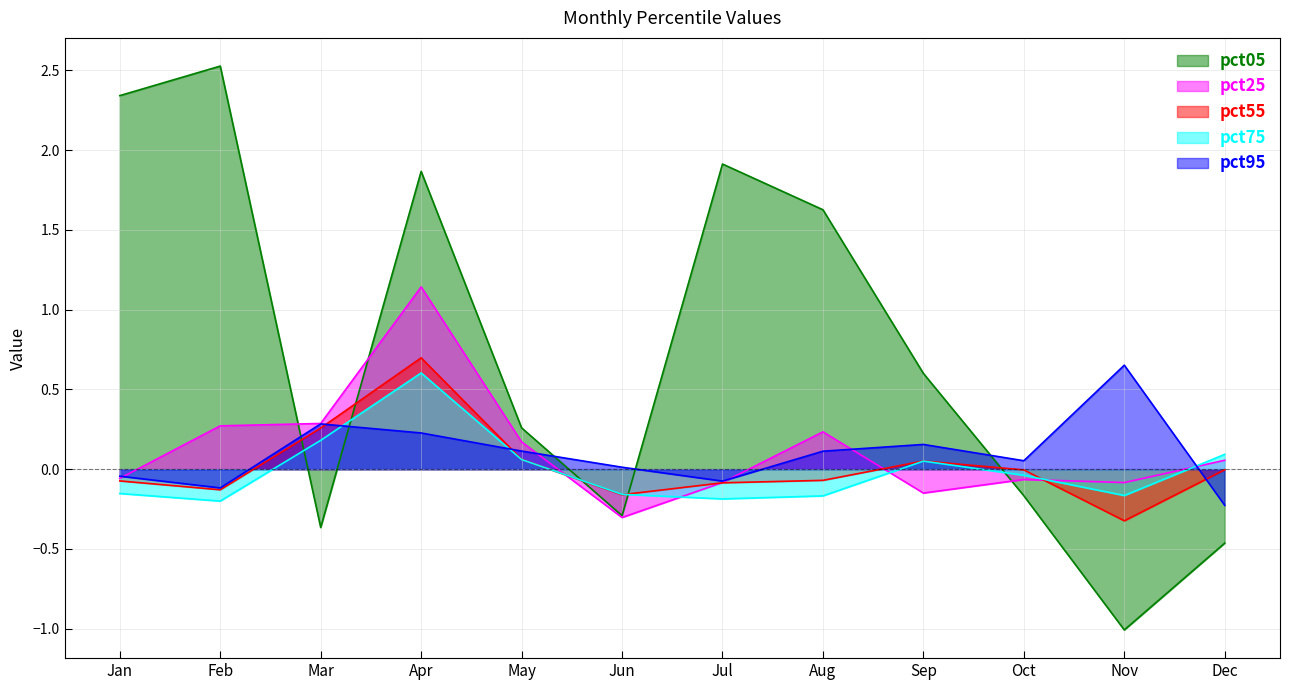

Is it true that pct95 equals 0.4 at Mar?

False